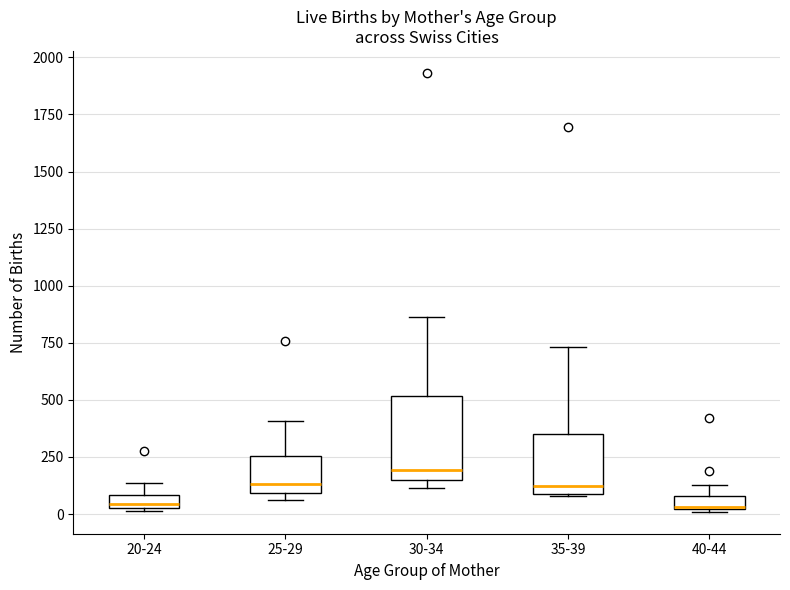

Comparing the boxes themselves (not the whiskers), which one is the tallest?

30-34